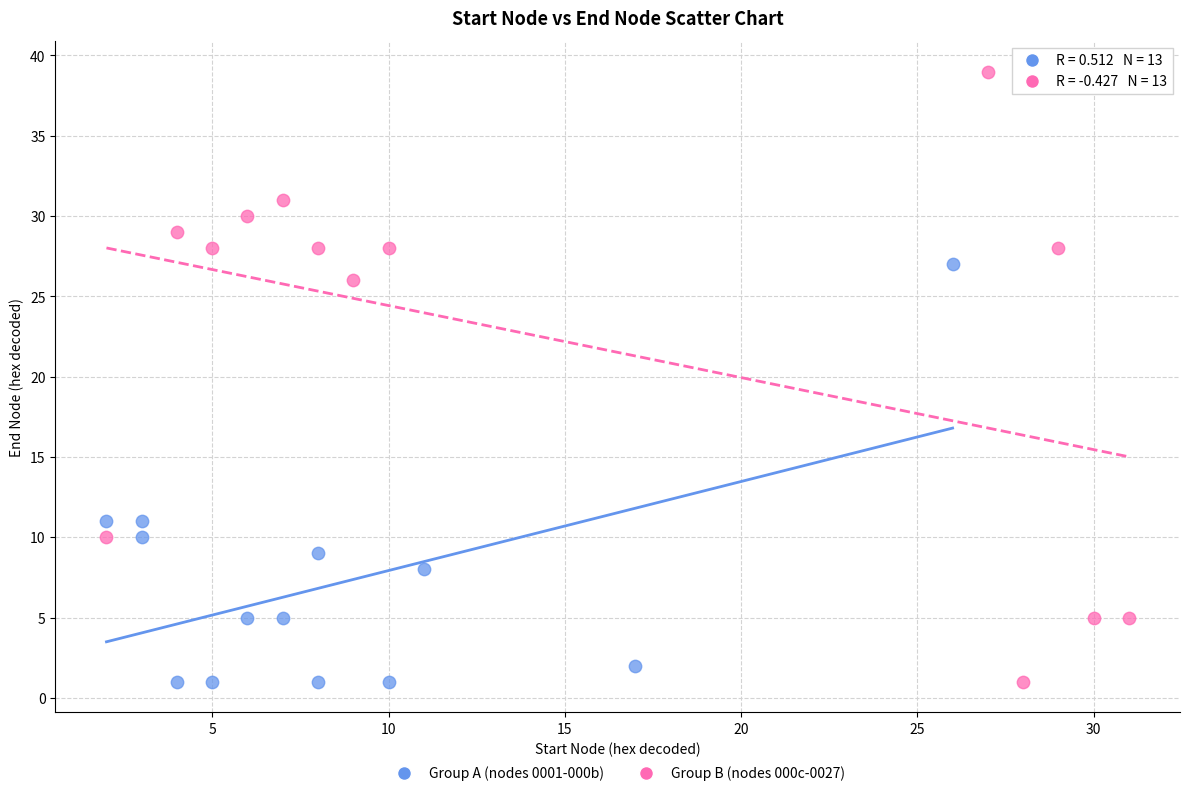

Which series contains the highest Y value?

Group B (nodes 000c-0027)